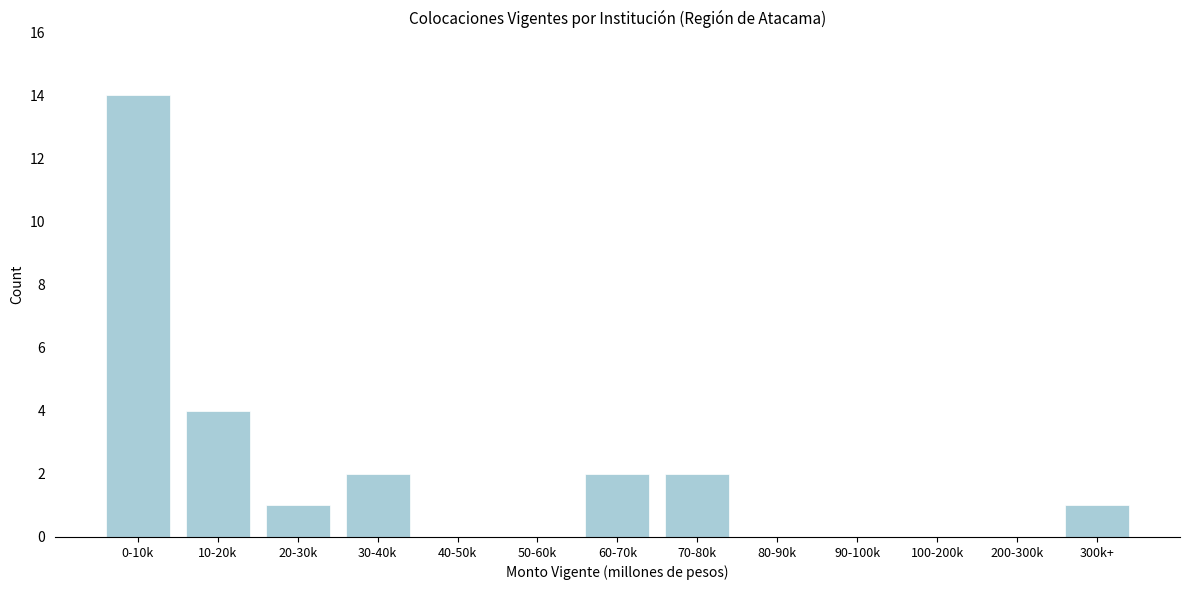

Reading left to right, what are all the values shown in this chart?

0-10k=14	10-20k=4	20-30k=1	30-40k=2	40-50k=0	50-60k=0	60-70k=2	70-80k=2	80-90k=0	90-100k=0	100-200k=0	200-300k=0	300k+=1